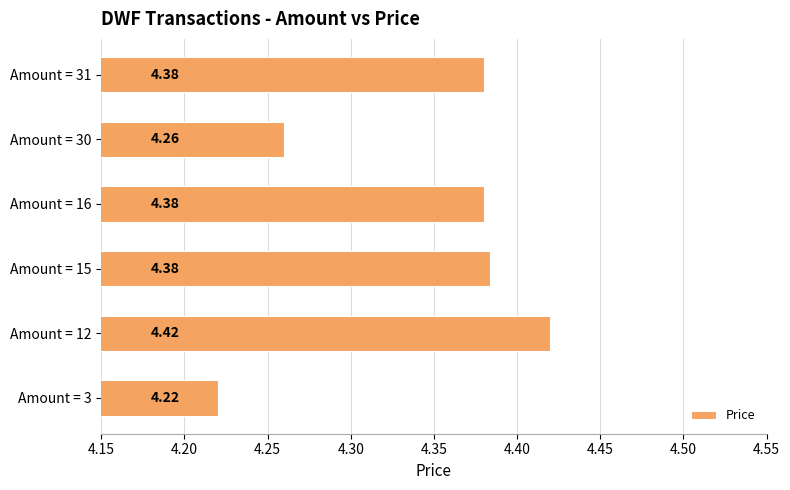

Count the number of categories in the chart.

6